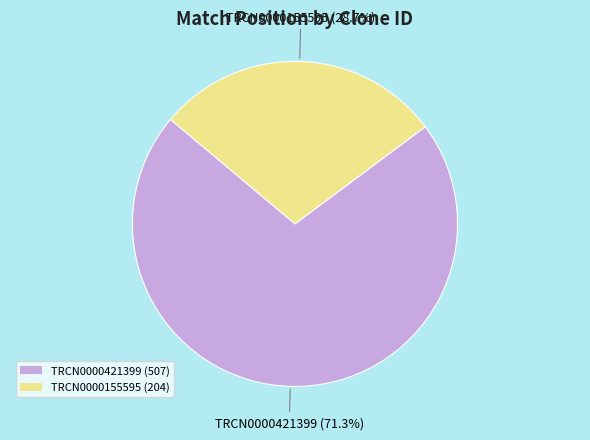

How many segments does this pie chart have?

2